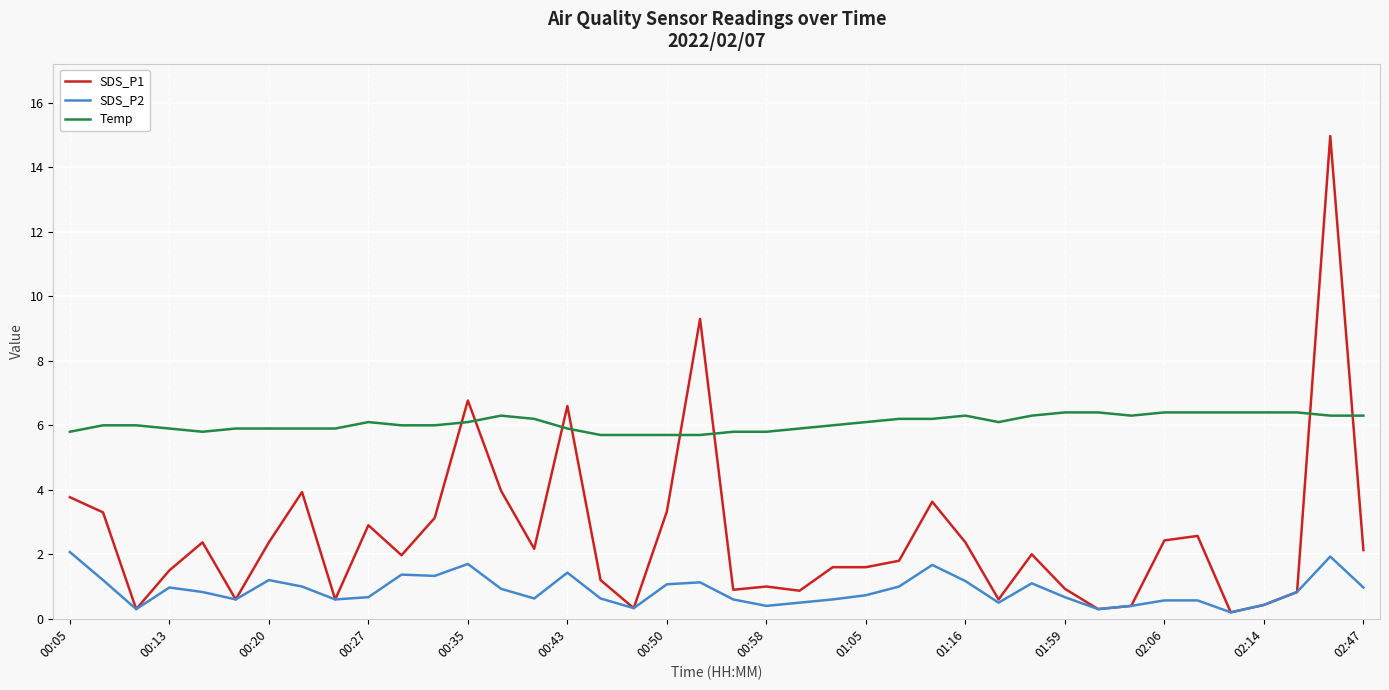

True or false: SDS_P2 and Temp intersect in this chart.

False